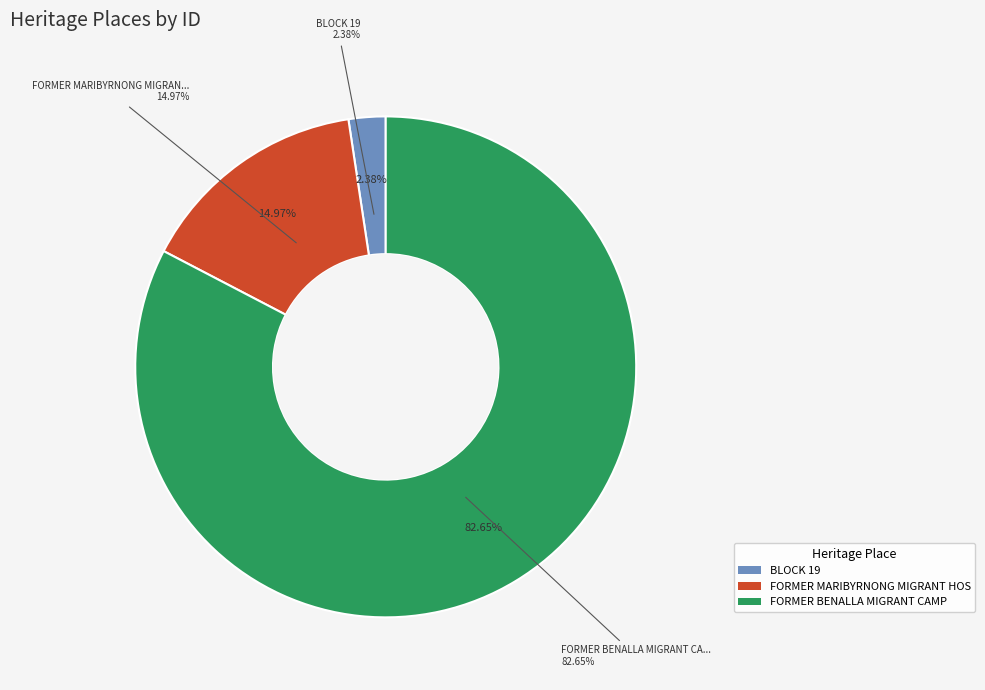

The FORMER MARIBYRNONG MIGRANT HOSTEL slice represents 15% of the pie. True or false?

True